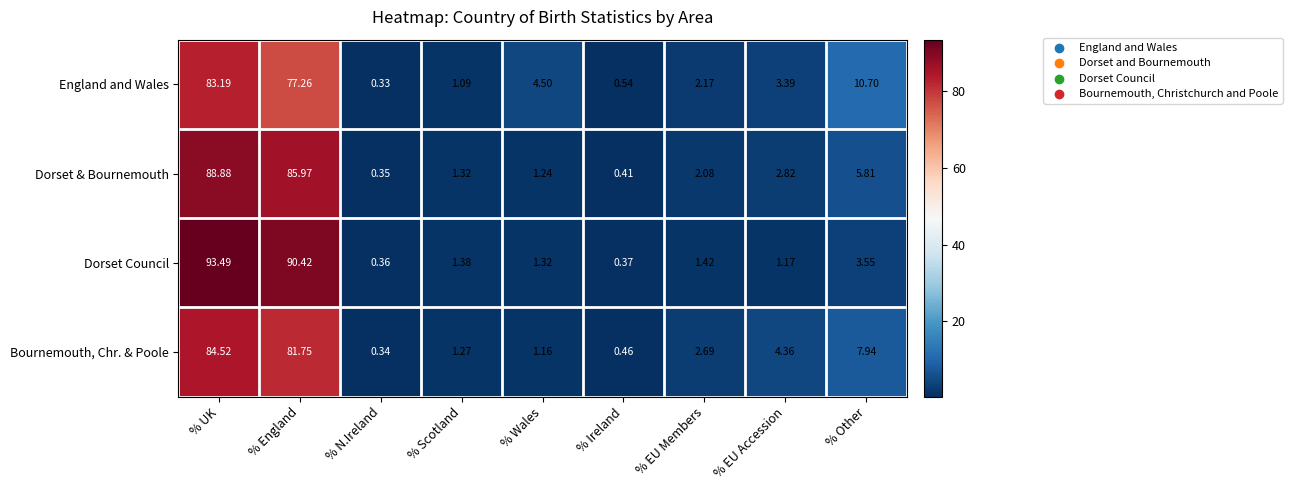

Which series changed the most between % Wales and % EU Accession?

Bournemouth, Chr. & Poole